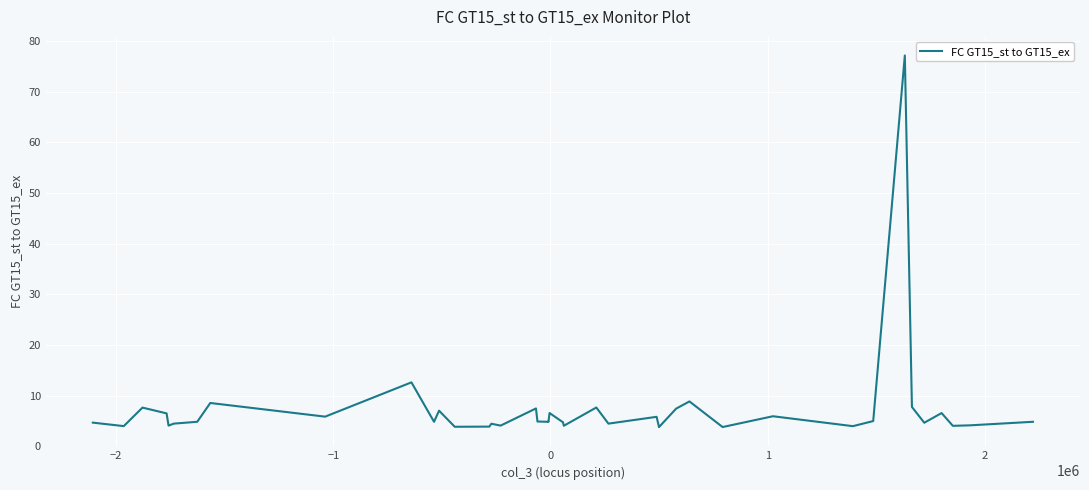

Where is the first local minimum?

−2